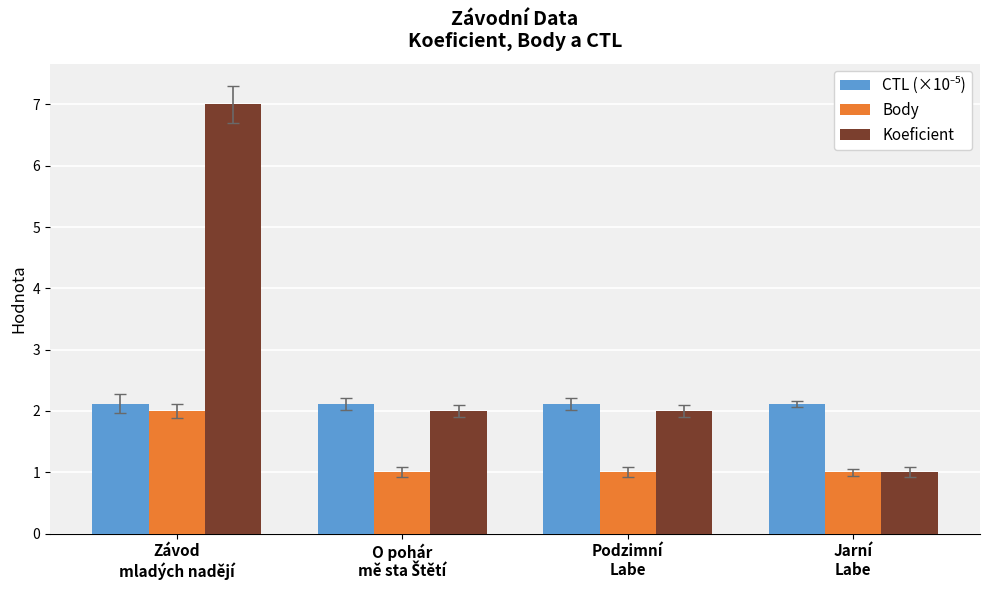

What is the difference between the maximum and minimum values in the Koeficient series?

6.0